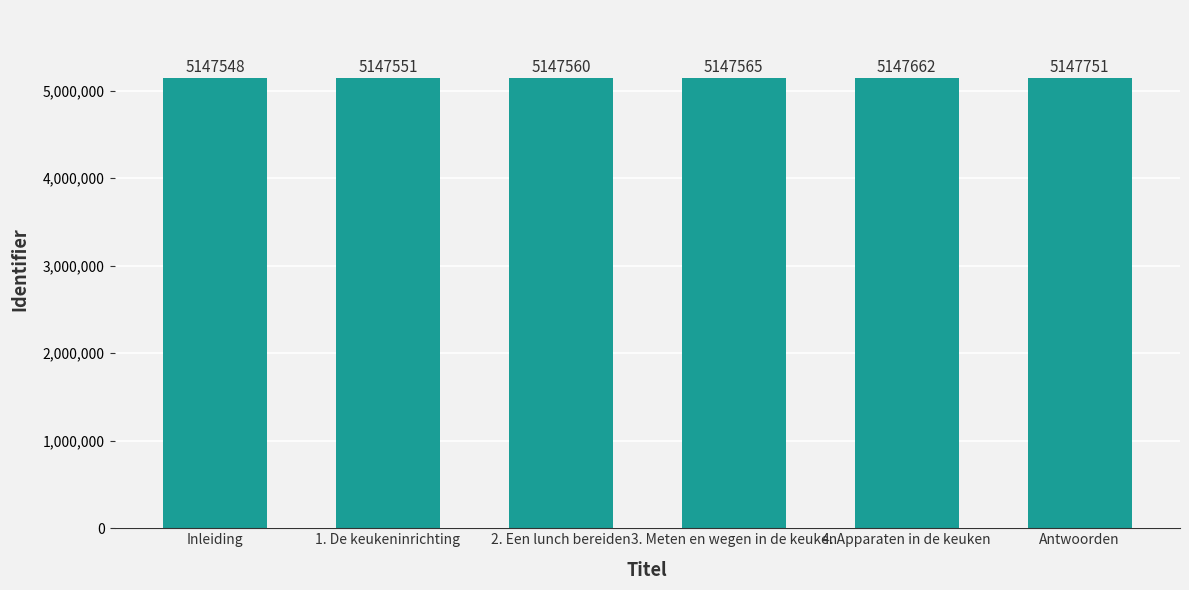

How many bars are there in total?

6